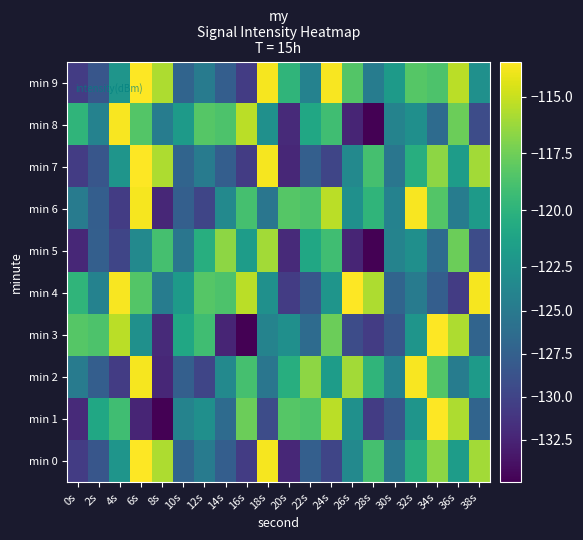

Which has a higher value, 26s or 4s?

4s